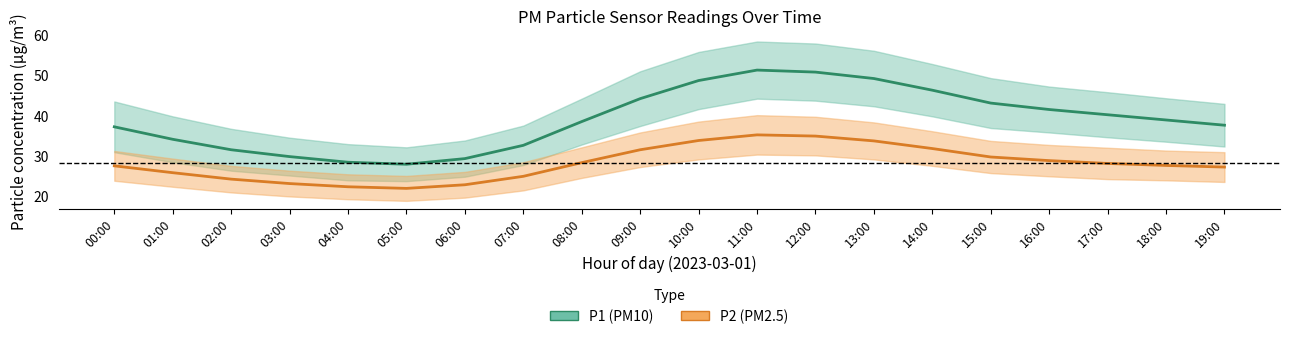

Is it true that P2 equals 37.7 at 17:00?

False